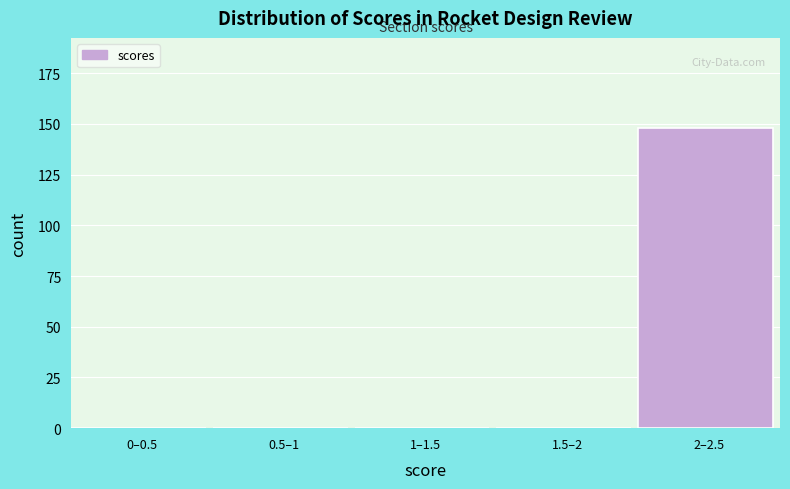

Reading right to left, transcribe all the data shown in this chart.

2–2.5=148	1.5–2=0	1–1.5=0	0.5–1=0	0–0.5=0